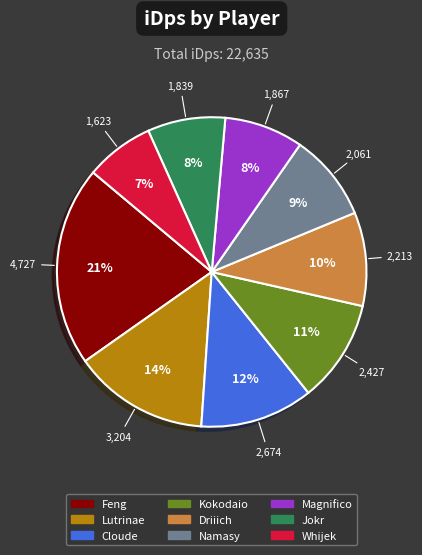

Do Feng and Jokr together represent more than half of the pie?

No